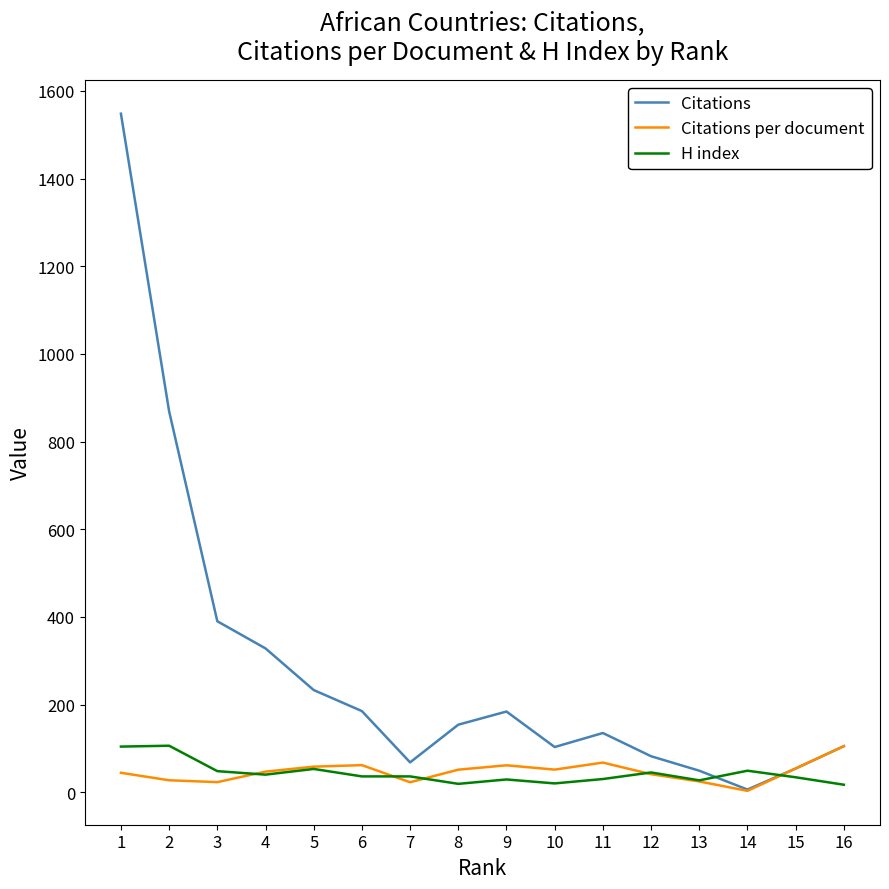

Is it true that Citations per document equals 22.9 at 3?

True